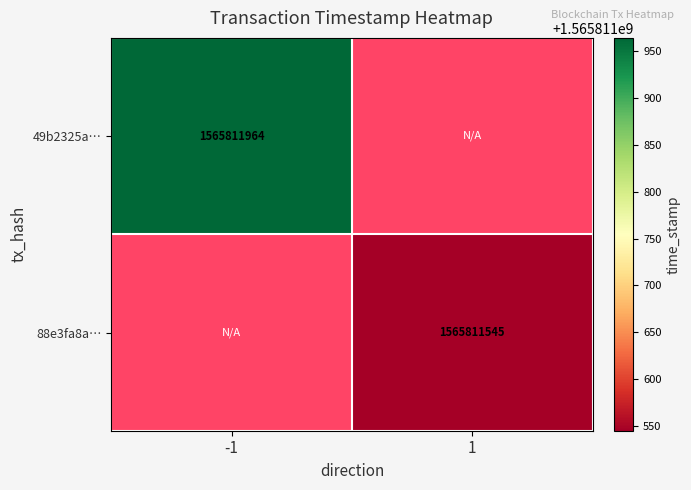

Reading left to right, extract all data points from this chart.

49b2325ad3c5e10e87008631c1fdc0a49acbde0: -1	1565811964
88e3fa8a85e944dcff84793aefa6146eb01229d: 1	1565811545